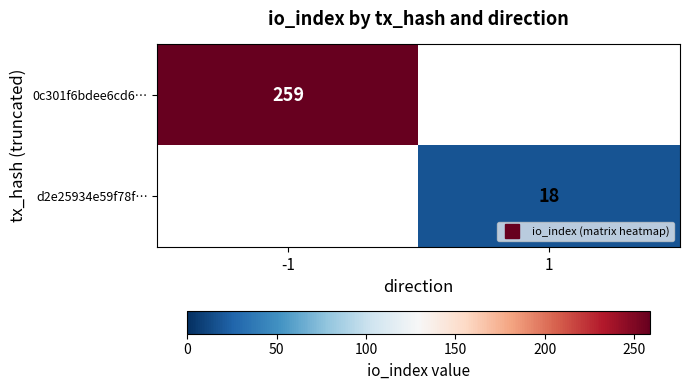

Which series has the largest range (max minus min)?

0c301f6bdee6cd6…